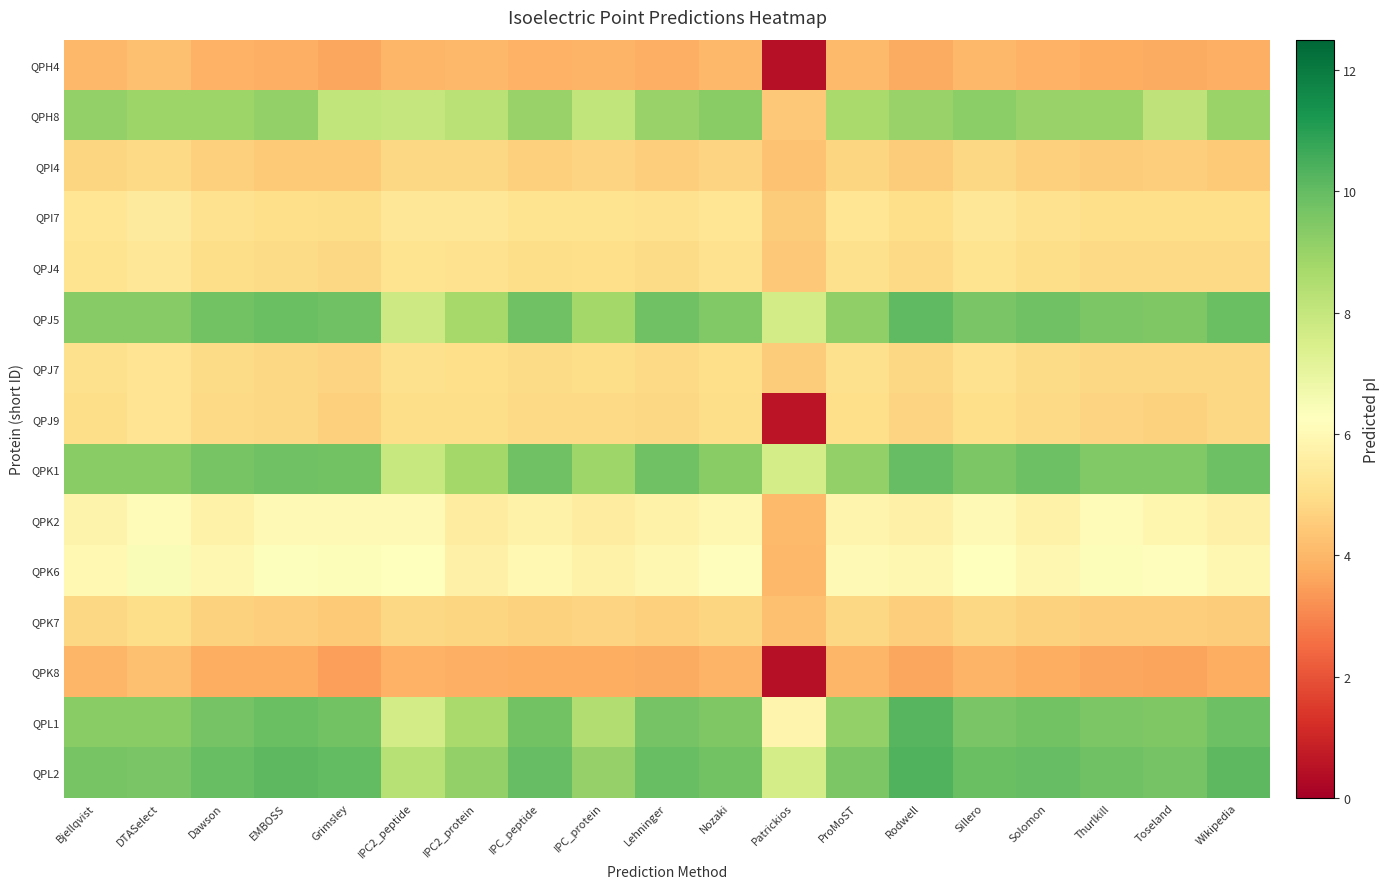

Reading left to right, transcribe all the data shown in this chart.

QPH4: Bjellqvist=4.0	DTASelect=4.2	Dawson=3.9	EMBOSS=3.8	Grimsley=3.6	IPC2_peptide=4.0	IPC2_protein=4.0	IPC_peptide=3.9	IPC_protein=3.9	Lehninger=3.8	Nozaki=4.0	Patrickios=0.5	ProMoST=4.1	Rodwell=3.7	Sillero=4.0	Solomon=3.9	Thurlkill=3.8	Toseland=3.7	Wikipedia=3.8
QPH8: Bjellqvist=9.1	DTASelect=8.9	Dawson=8.9	EMBOSS=9.1	Grimsley=8.1	IPC2_peptide=8.0	IPC2_protein=8.3	IPC_peptide=9.0	IPC_protein=8.1	Lehninger=9.0	Nozaki=9.3	Patrickios=4.4	ProMoST=8.7	Rodwell=9.0	Sillero=9.2	Solomon=9.0	Thurlkill=9.0	Toseland=8.1	Wikipedia=8.9
QPI4: Bjellqvist=4.8	DTASelect=4.8	Dawson=4.6	EMBOSS=4.5	Grimsley=4.5	IPC2_peptide=4.8	IPC2_protein=4.8	IPC_peptide=4.6	IPC_protein=4.7	Lehninger=4.6	Nozaki=4.7	Patrickios=4.3	ProMoST=4.8	Rodwell=4.5	Sillero=4.8	Solomon=4.6	Thurlkill=4.5	Toseland=4.5	Wikipedia=4.5
QPI7: Bjellqvist=5.3	DTASelect=5.4	Dawson=5.1	EMBOSS=5.0	Grimsley=5.0	IPC2_peptide=5.3	IPC2_protein=5.3	IPC_peptide=5.1	IPC_protein=5.2	Lehninger=5.1	Nozaki=5.2	Patrickios=4.5	ProMoST=5.3	Rodwell=5.0	Sillero=5.3	Solomon=5.1	Thurlkill=5.0	Toseland=5.0	Wikipedia=5.0
QPJ4: Bjellqvist=5.1	DTASelect=5.3	Dawson=5.0	EMBOSS=4.9	Grimsley=4.8	IPC2_peptide=5.1	IPC2_protein=5.1	IPC_peptide=5.0	IPC_protein=5.0	Lehninger=4.9	Nozaki=5.1	Patrickios=4.4	ProMoST=5.1	Rodwell=4.9	Sillero=5.1	Solomon=5.0	Thurlkill=4.9	Toseland=4.9	Wikipedia=4.9
QPJ5: Bjellqvist=9.3	DTASelect=9.4	Dawson=9.7	EMBOSS=9.9	Grimsley=9.8	IPC2_peptide=7.8	IPC2_protein=8.7	IPC_peptide=9.8	IPC_protein=8.8	Lehninger=9.8	Nozaki=9.4	Patrickios=7.6	ProMoST=9.2	Rodwell=10.1	Sillero=9.6	Solomon=9.8	Thurlkill=9.5	Toseland=9.5	Wikipedia=9.9
QPJ7: Bjellqvist=5.1	DTASelect=5.2	Dawson=4.9	EMBOSS=4.8	Grimsley=4.7	IPC2_peptide=5.1	IPC2_protein=5.0	IPC_peptide=4.9	IPC_protein=5.0	Lehninger=4.9	Nozaki=5.0	Patrickios=4.5	ProMoST=5.1	Rodwell=4.8	Sillero=5.1	Solomon=4.9	Thurlkill=4.8	Toseland=4.8	Wikipedia=4.8
QPJ9: Bjellqvist=5.0	DTASelect=5.2	Dawson=4.9	EMBOSS=4.8	Grimsley=4.6	IPC2_peptide=5.0	IPC2_protein=5.0	IPC_peptide=4.8	IPC_protein=4.8	Lehninger=4.8	Nozaki=5.0	Patrickios=0.6	ProMoST=5.0	Rodwell=4.7	Sillero=5.0	Solomon=4.8	Thurlkill=4.7	Toseland=4.7	Wikipedia=4.8
QPK1: Bjellqvist=9.3	DTASelect=9.3	Dawson=9.7	EMBOSS=9.8	Grimsley=9.7	IPC2_peptide=7.9	IPC2_protein=8.8	IPC_peptide=9.8	IPC_protein=8.9	Lehninger=9.8	Nozaki=9.3	Patrickios=7.6	ProMoST=9.1	Rodwell=10.0	Sillero=9.6	Solomon=9.8	Thurlkill=9.5	Toseland=9.4	Wikipedia=9.8
QPK2: Bjellqvist=5.8	DTASelect=6.1	Dawson=5.7	EMBOSS=6.0	Grimsley=6.0	IPC2_peptide=6.0	IPC2_protein=5.5	IPC_peptide=5.8	IPC_protein=5.6	Lehninger=5.7	Nozaki=6.0	Patrickios=4.1	ProMoST=5.8	Rodwell=5.7	Sillero=6.0	Solomon=5.7	Thurlkill=6.1	Toseland=5.9	Wikipedia=5.7
QPK6: Bjellqvist=6.0	DTASelect=6.4	Dawson=6.0	EMBOSS=6.3	Grimsley=6.4	IPC2_peptide=6.3	IPC2_protein=5.7	IPC_peptide=6.0	IPC_protein=5.7	Lehninger=5.9	Nozaki=6.2	Patrickios=4.0	ProMoST=6.0	Rodwell=5.9	Sillero=6.3	Solomon=6.0	Thurlkill=6.4	Toseland=6.2	Wikipedia=5.9
QPK7: Bjellqvist=4.8	DTASelect=4.9	Dawson=4.7	EMBOSS=4.6	Grimsley=4.5	IPC2_peptide=4.8	IPC2_protein=4.8	IPC_peptide=4.7	IPC_protein=4.7	Lehninger=4.6	Nozaki=4.8	Patrickios=4.2	ProMoST=4.8	Rodwell=4.5	Sillero=4.8	Solomon=4.6	Thurlkill=4.6	Toseland=4.5	Wikipedia=4.5
QPK8: Bjellqvist=4.0	DTASelect=4.2	Dawson=3.8	EMBOSS=3.8	Grimsley=3.5	IPC2_peptide=3.9	IPC2_protein=3.8	IPC_peptide=3.8	IPC_protein=3.8	Lehninger=3.7	Nozaki=3.9	Patrickios=0.5	ProMoST=4.0	Rodwell=3.6	Sillero=3.9	Solomon=3.8	Thurlkill=3.7	Toseland=3.6	Wikipedia=3.8
QPL1: Bjellqvist=9.3	DTASelect=9.3	Dawson=9.7	EMBOSS=9.9	Grimsley=9.8	IPC2_peptide=7.6	IPC2_protein=8.7	IPC_peptide=9.7	IPC_protein=8.5	Lehninger=9.7	Nozaki=9.5	Patrickios=5.8	ProMoST=9.1	Rodwell=10.2	Sillero=9.6	Solomon=9.7	Thurlkill=9.6	Toseland=9.5	Wikipedia=9.8
QPL2: Bjellqvist=9.6	DTASelect=9.6	Dawson=9.9	EMBOSS=10.1	Grimsley=10.0	IPC2_peptide=8.3	IPC2_protein=9.1	IPC_peptide=10.0	IPC_protein=9.0	Lehninger=10.0	Nozaki=9.8	Patrickios=7.6	ProMoST=9.5	Rodwell=10.3	Sillero=9.9	Solomon=10.0	Thurlkill=9.8	Toseland=9.7	Wikipedia=10.1